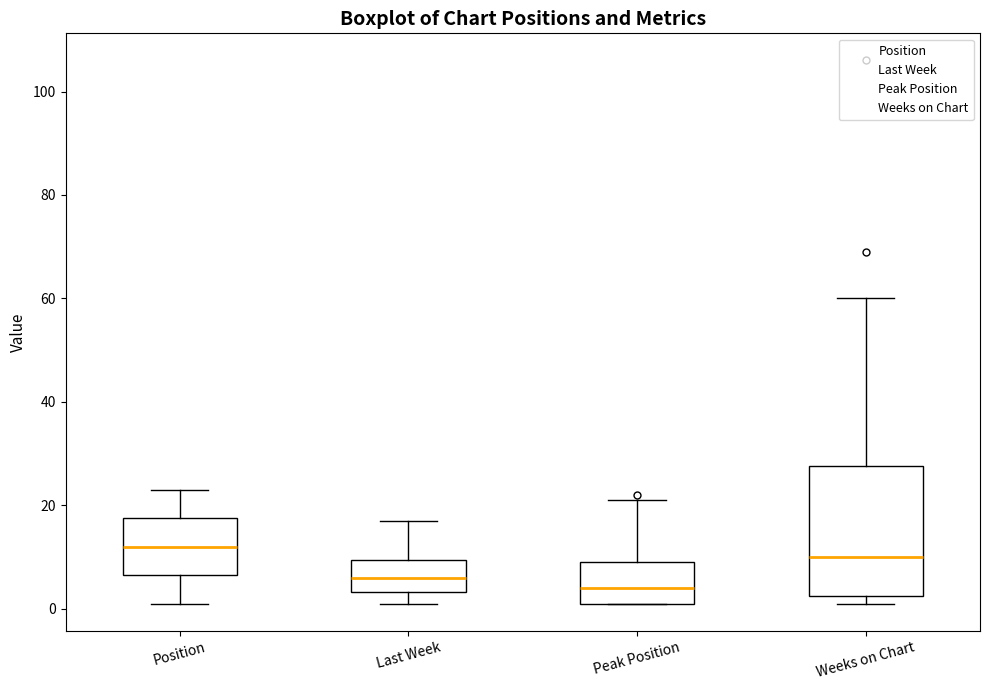

Reading left to right, transcribe this box plot: for each box, give where its median line is, the range the box spans, and where its two whiskers end, as read against the y-axis. The values are not printed on the chart, so give them approximately, as read against the axis.

Position: median 12, box 6 to 18, whiskers 2 to 24
Last Week: median 6, box 4 to 10, whiskers 2 to 18
Peak Position: median 4, box 2 to 10, whiskers 2 to 22
Weeks on Chart: median 10, box 2 to 28, whiskers 2 (just below the box's lower edge) to 60